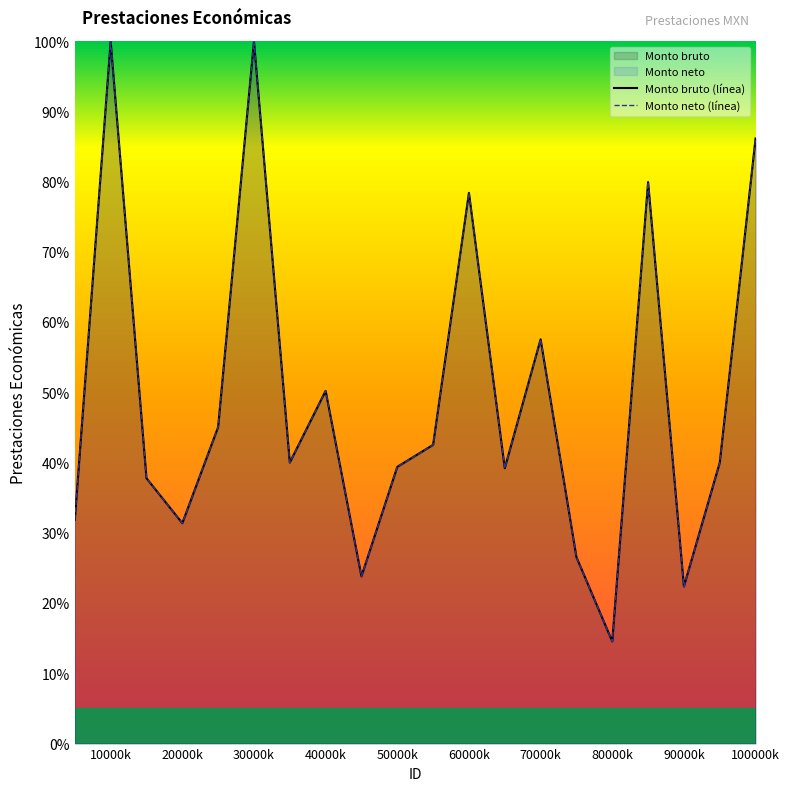

What is the value of the Monto neto point at the 3rd from the left?

37.8